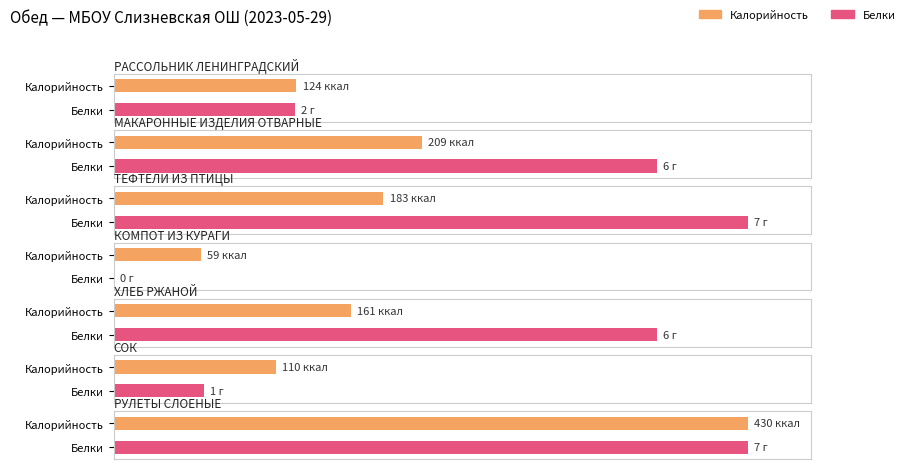

At which category is the sum across all series the highest?

РУЛЕТЫ СЛОЕНЫЕ